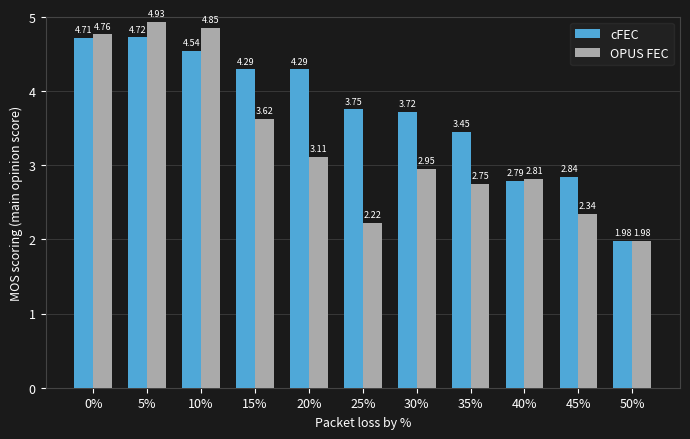

Rank the series at 0% from lowest to highest value.

cFEC, OPUS FEC